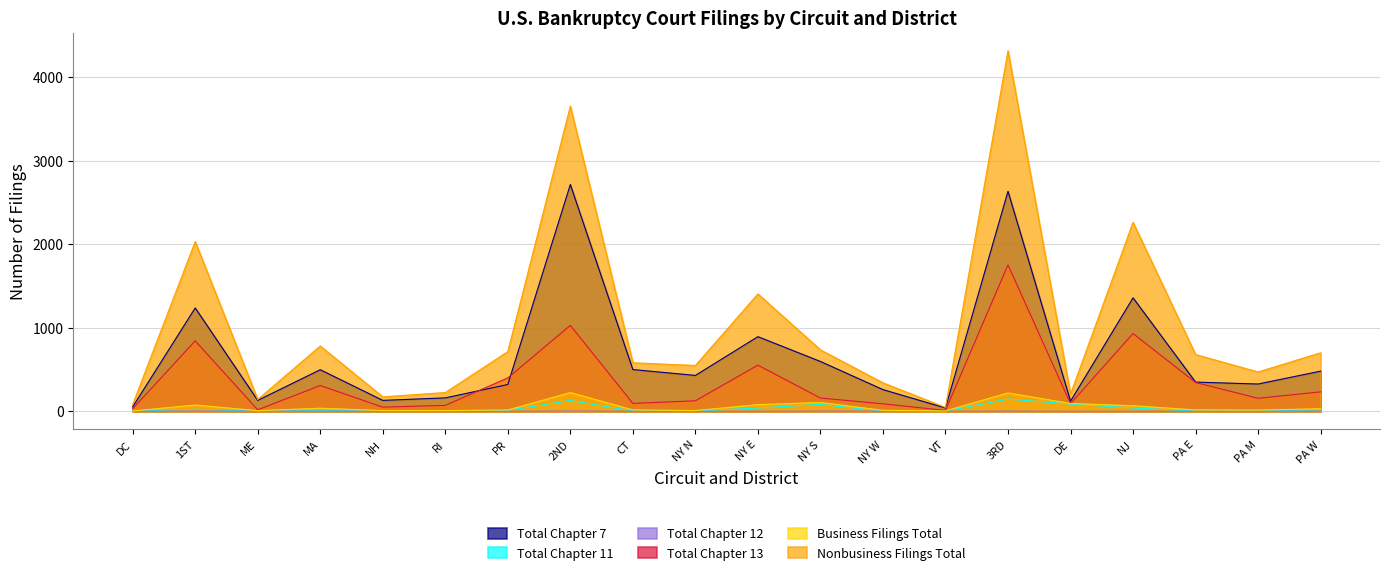

Reading right to left, transcribe all the data shown in this chart.

Total Chapter 7: PA W=480	PA M=326	PA E=349	NJ=1358	DE=121	3RD=2634	VT=39	NY W=259	NY S=596	NY E=893	NY N=429	CT=499	2ND=2715	PR=320	RI=160	NH=130	MA=497	ME=130	1ST=1237	DC=52
Total Chapter 11: PA W=16	PA M=3	PA E=2	NJ=39	DE=86	3RD=146	VT=1	NY W=2	NY S=82	NY E=39	NY N=2	CT=3	2ND=129	PR=10	RI=2	NH=1	MA=10	ME=0	1ST=23	DC=2
Total Chapter 12: PA W=2	PA M=0	PA E=0	NJ=0	DE=0	3RD=2	VT=0	NY W=1	NY S=2	NY E=0	NY N=0	CT=0	2ND=3	PR=0	RI=0	NH=0	MA=2	ME=1	1ST=3	DC=0
Total Chapter 13: PA W=232	PA M=155	PA E=344	NJ=931	DE=91	3RD=1753	VT=10	NY W=89	NY S=158	NY E=552	NY N=125	CT=94	2ND=1028	PR=399	RI=70	NH=49	MA=308	ME=17	1ST=843	DC=30
Business Filings Total: PA W=30	PA M=14	PA E=16	NJ=66	DE=93	3RD=219	VT=4	NY W=11	NY S=105	NY E=79	NY N=8	CT=16	2ND=223	PR=15	RI=8	NH=8	MA=36	ME=7	1ST=74	DC=3
Nonbusiness Filings Total: PA W=700	PA M=470	PA E=679	NJ=2262	DE=206	3RD=4317	VT=46	NY W=340	NY S=735	NY E=1405	NY N=548	CT=580	2ND=3654	PR=714	RI=224	NH=172	MA=781	ME=141	1ST=2032	DC=81